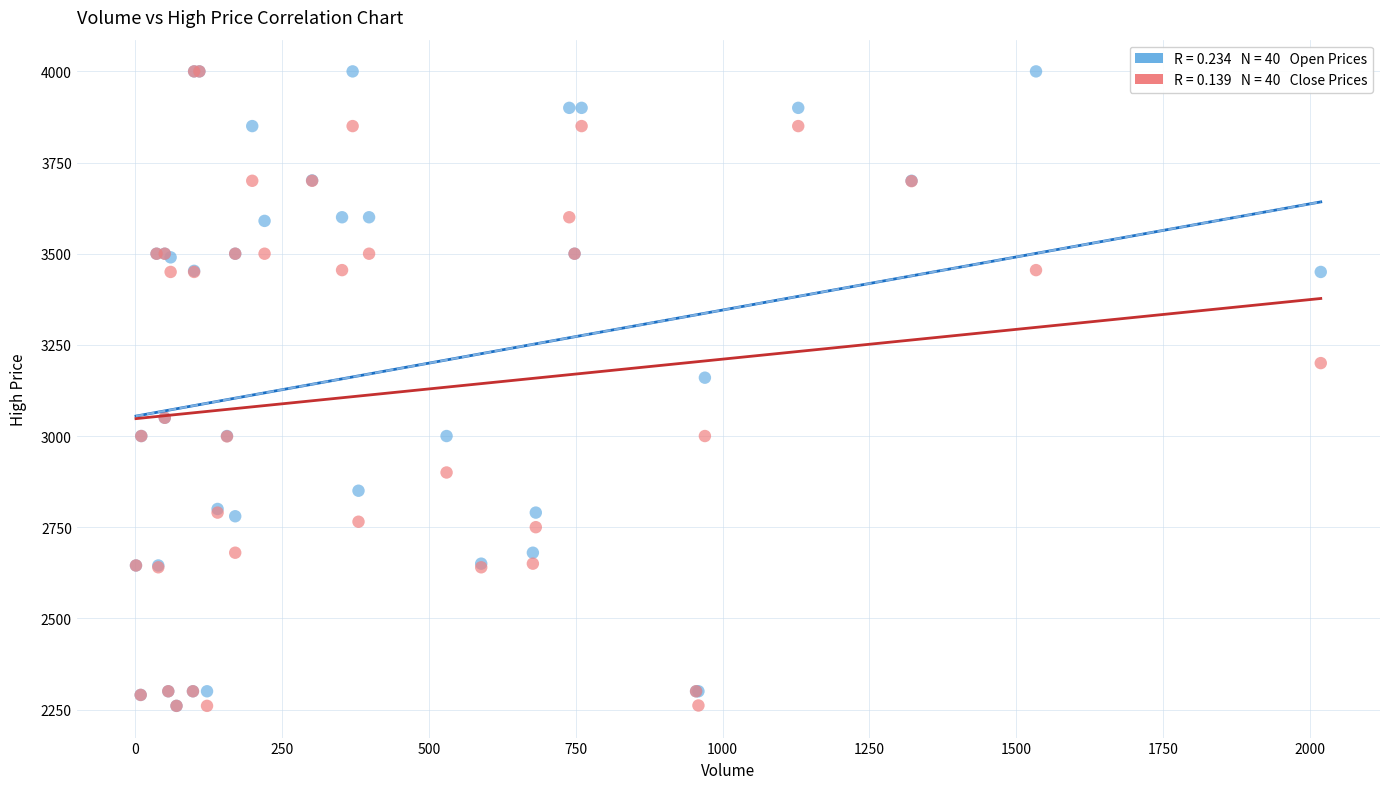

Across all series, what Y value is closest to 3130?

3160